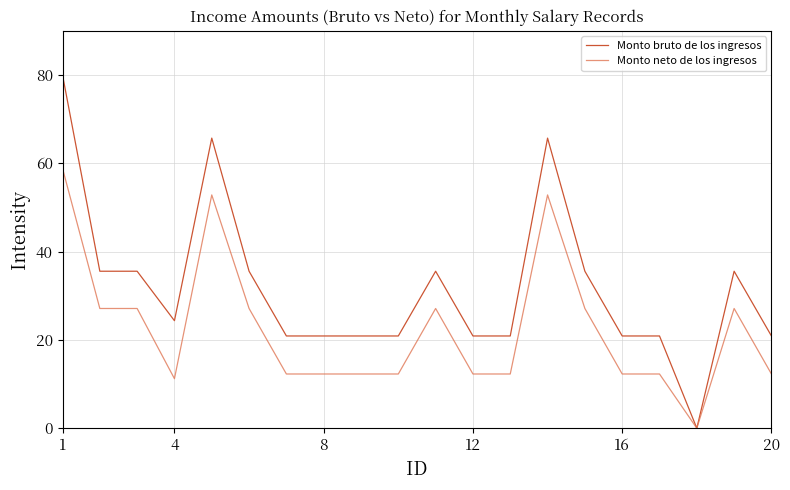

Rank the series by their maximum value, from highest to lowest.

Monto bruto de los ingresos, Monto neto de los ingresos